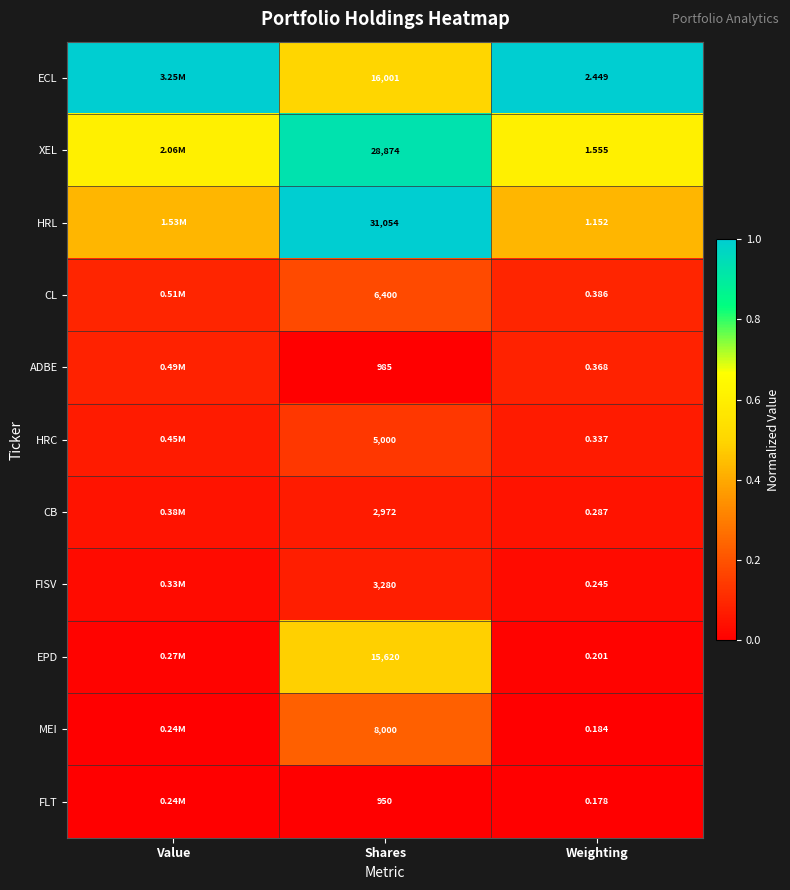

Rank the series at Shares from highest to lowest value.

HRL, XEL, ECL, EPD, MEI, CL, HRC, FISV, CB, ADBE, FLT